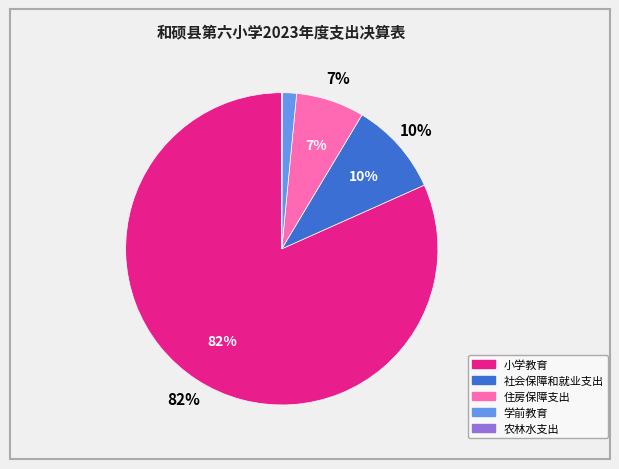

Rank the categories by value from lowest to highest.

农林水支出, 学前教育, 住房保障支出, 社会保障和就业支出, 小学教育